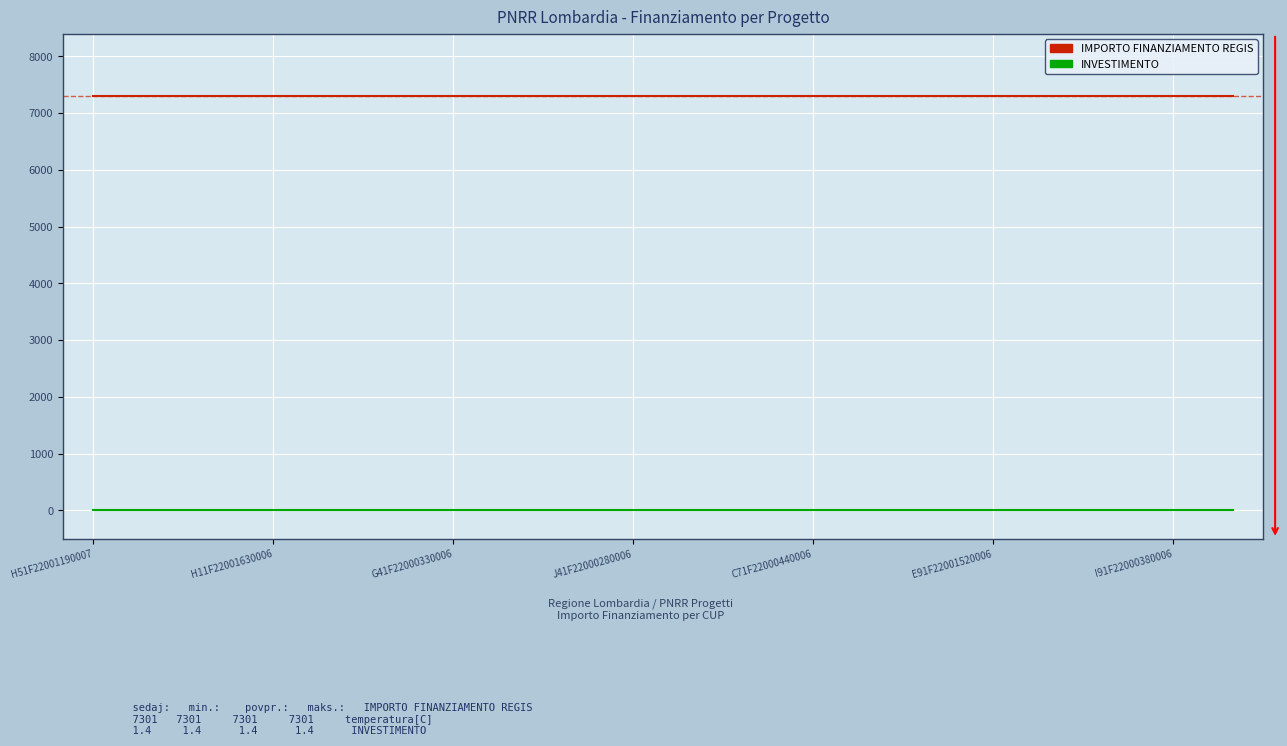

How many series are shown in this chart?

2